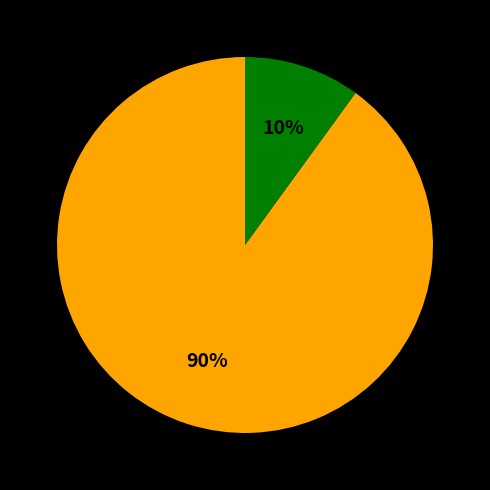

How many slices are in this pie chart?

2